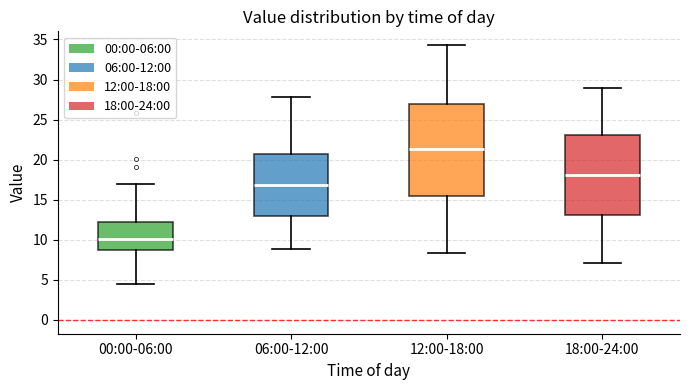

Where does the lower whisker of the box for 00:00-06:00 end on the y-axis? The values are not printed on the chart, so give them approximately, as read against the axis.

4.5